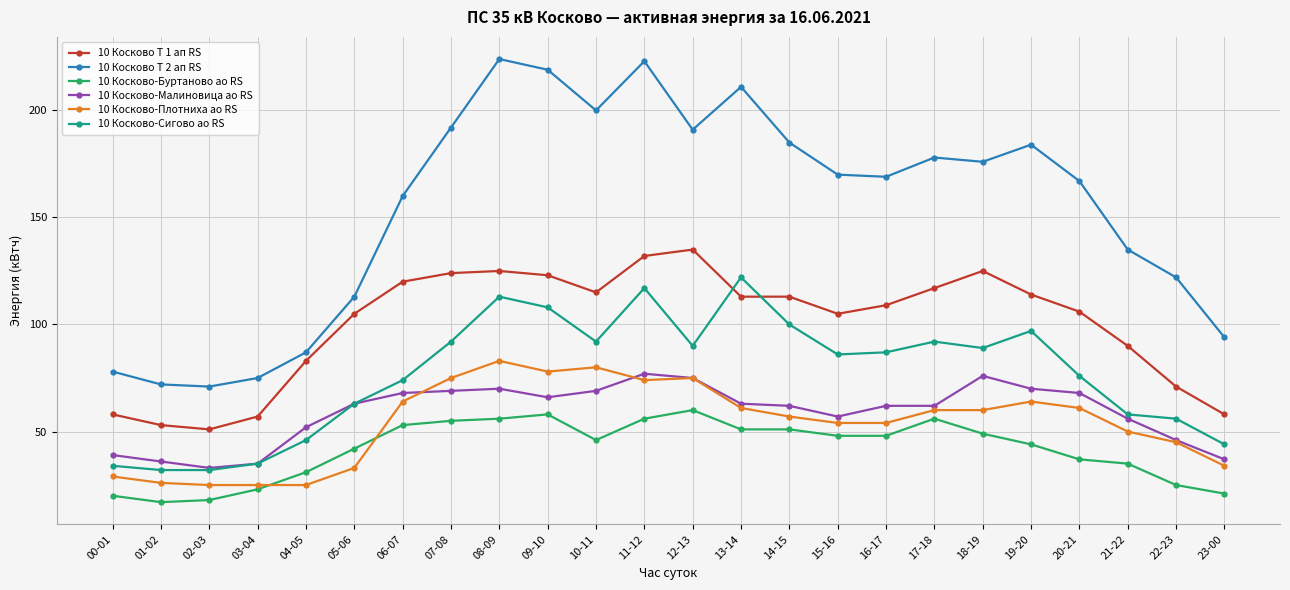

Is the value of 10 Косково-Сигово ао RS at 15-16 greater than the value of 10 Косково Т 1 ап RS at 05-06?

No